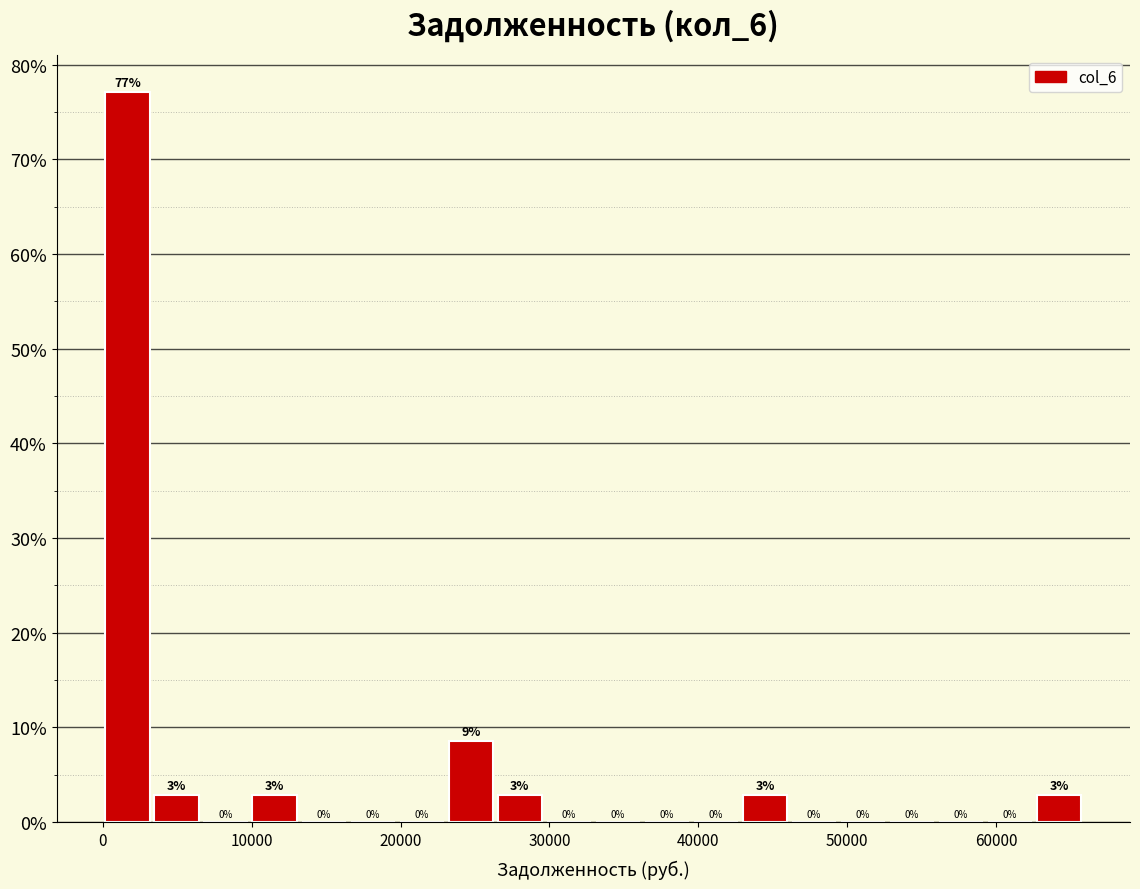

Read against the x-axis, roughly where is the centre of the tallest bar?

2000